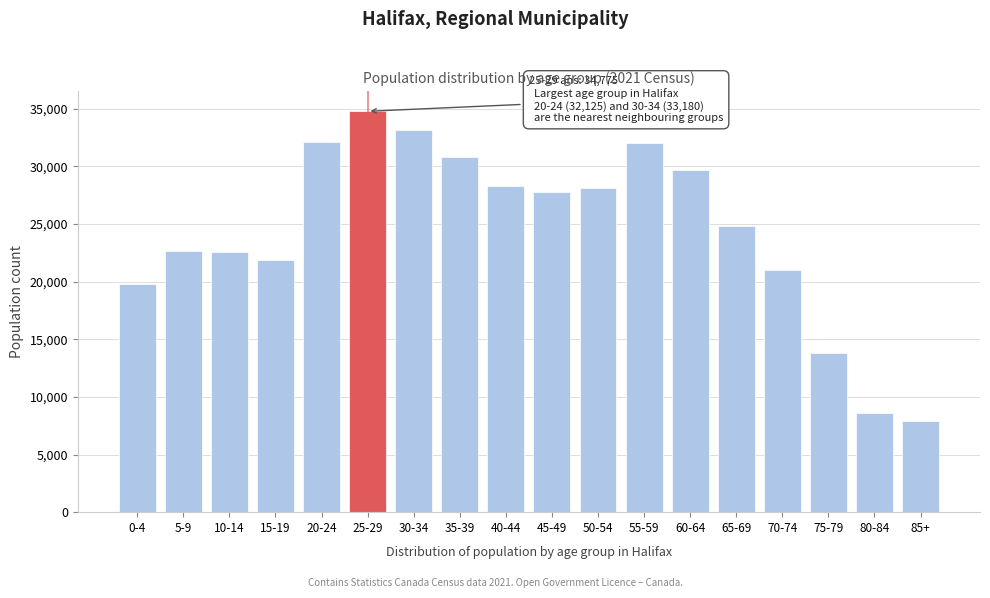

What is the smallest value displayed?

7885